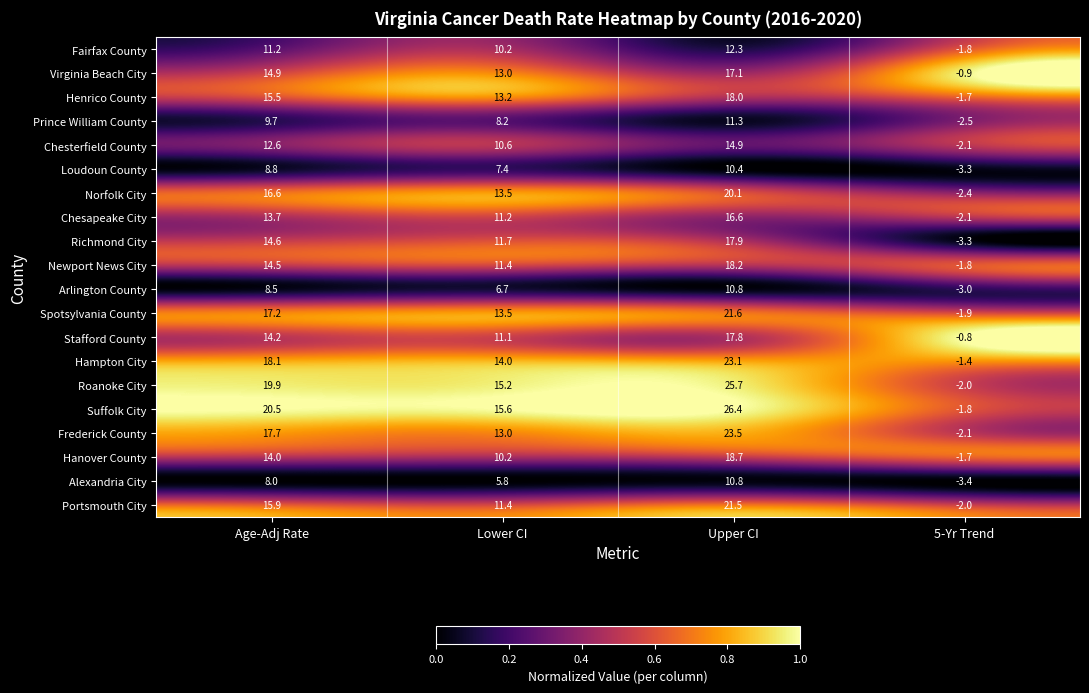

Which series has the largest total across all categories?

Suffolk City